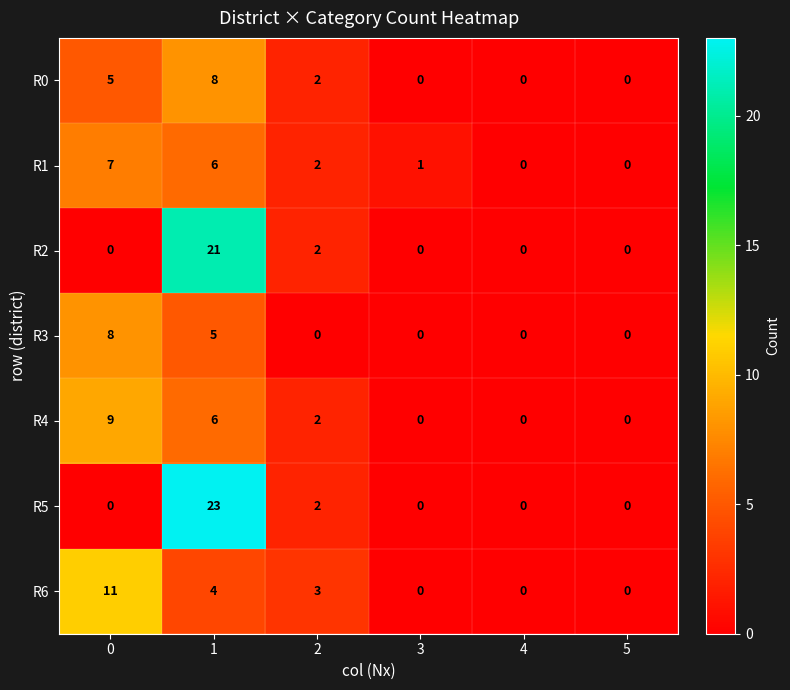

What is the difference between the highest and lowest values at 3?

1